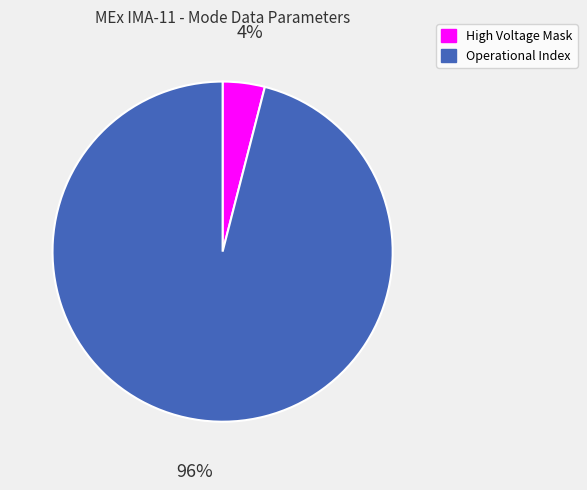

To the nearest percent, what is the average slice percentage?

50%